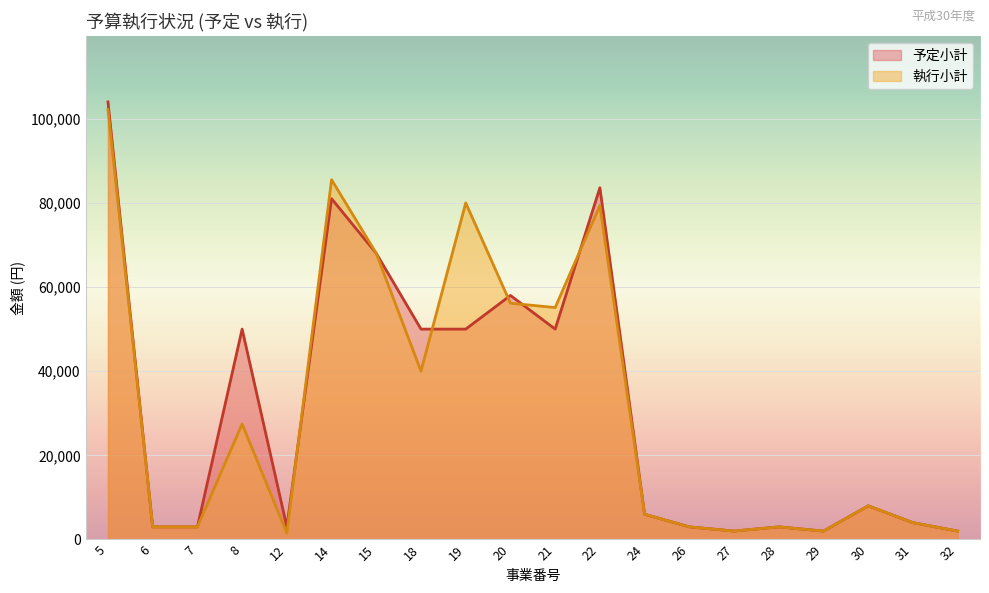

What is the total value across all series at 27?

4000